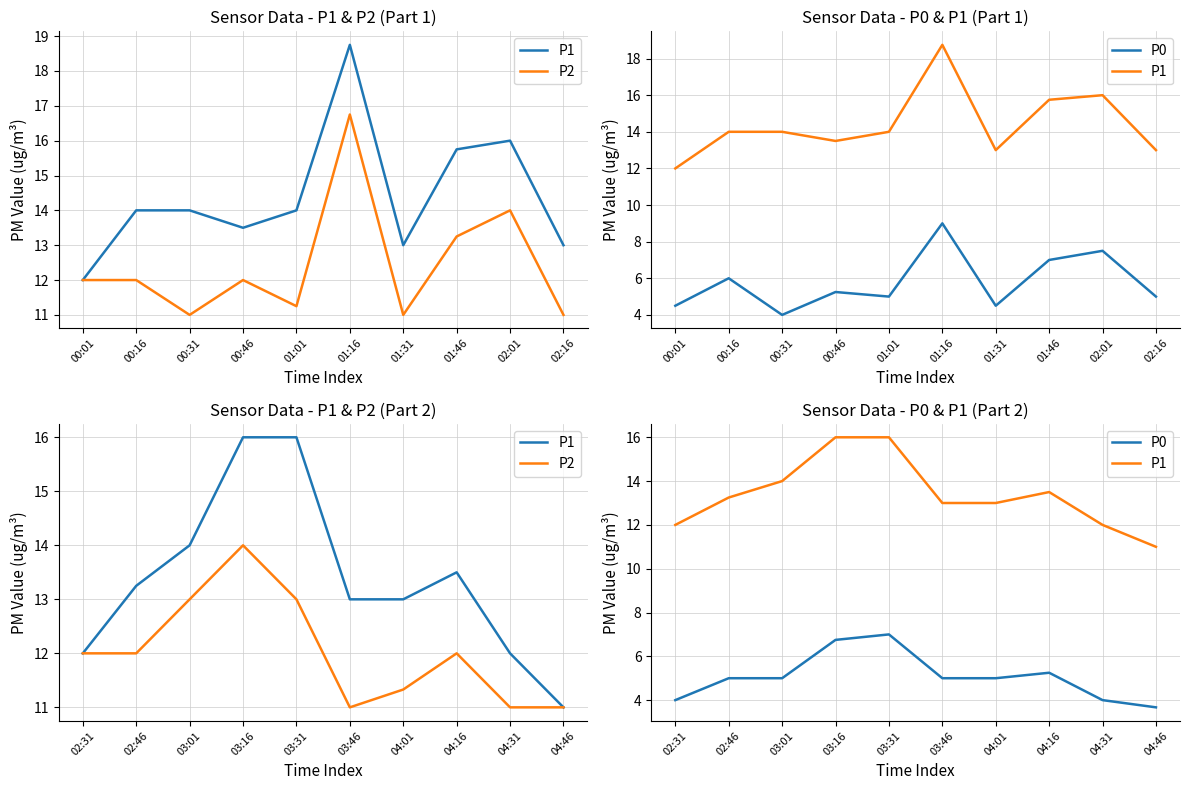

What is the minimum value for P2?

11.0